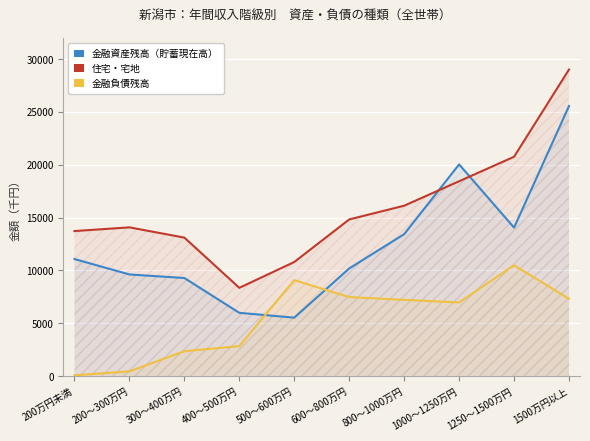

What is the total value across all series at 500～600万円?

25421